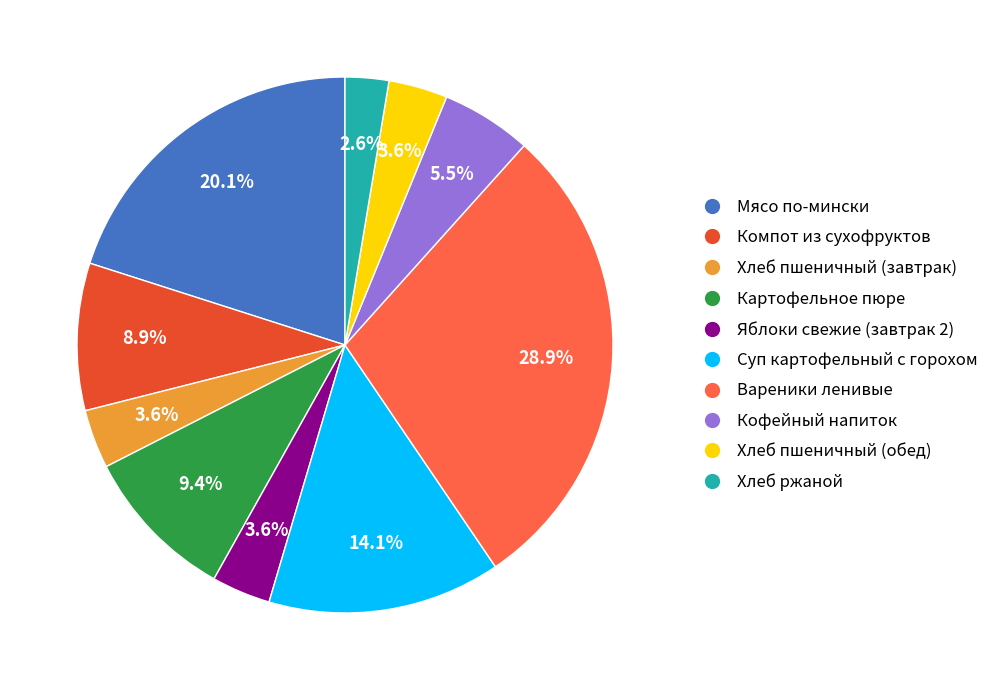

Does Кофейный напиток represent more than half of the total?

No